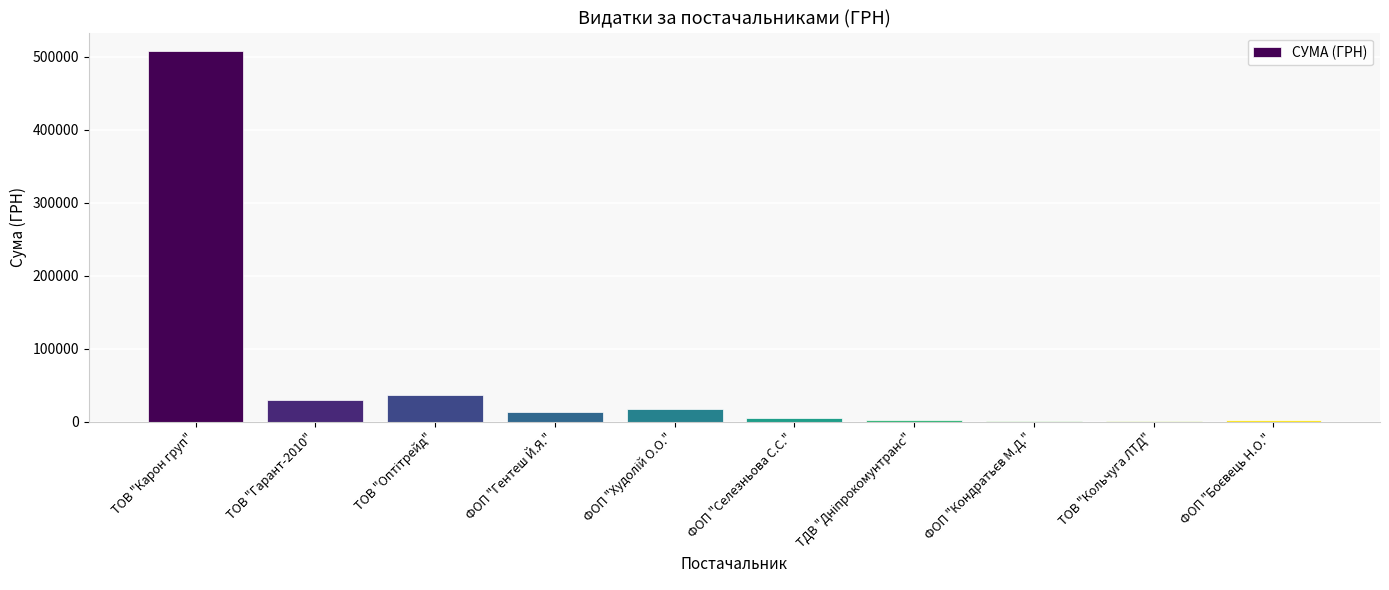

What is the ratio of the value at ФОП "Гентеш Й.Я." to the value at ТОВ "Гарант-2010"?

0.4